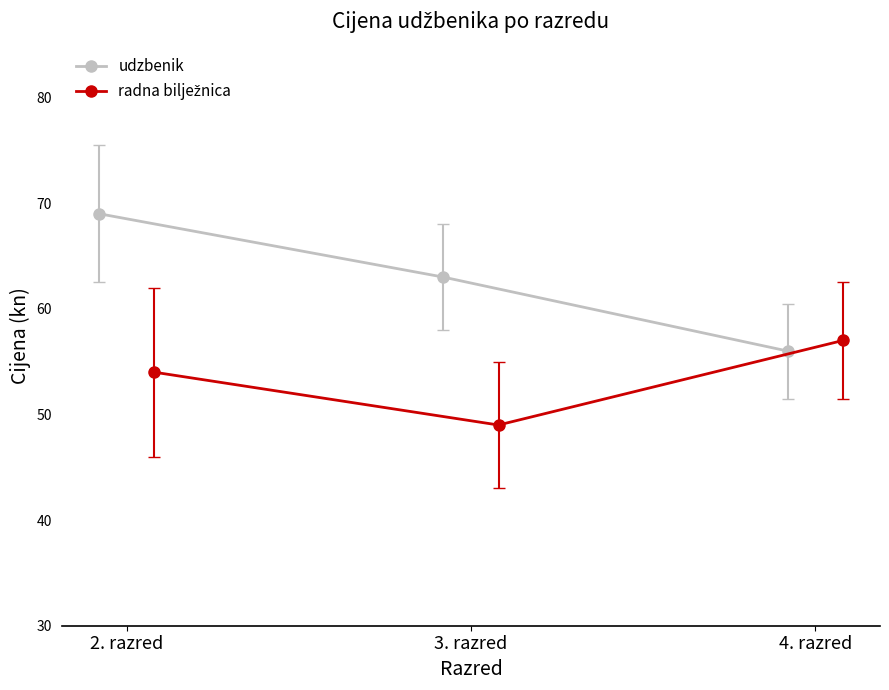

What is the minimum value for udzbenik?

56